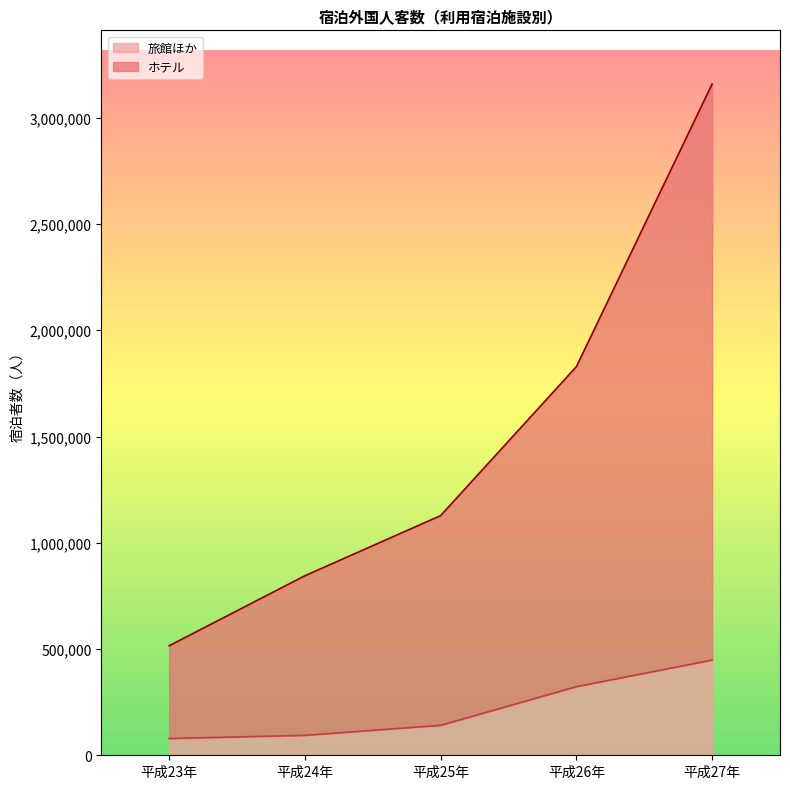

True or false: 旅館ほか and ホテル intersect in this chart.

False